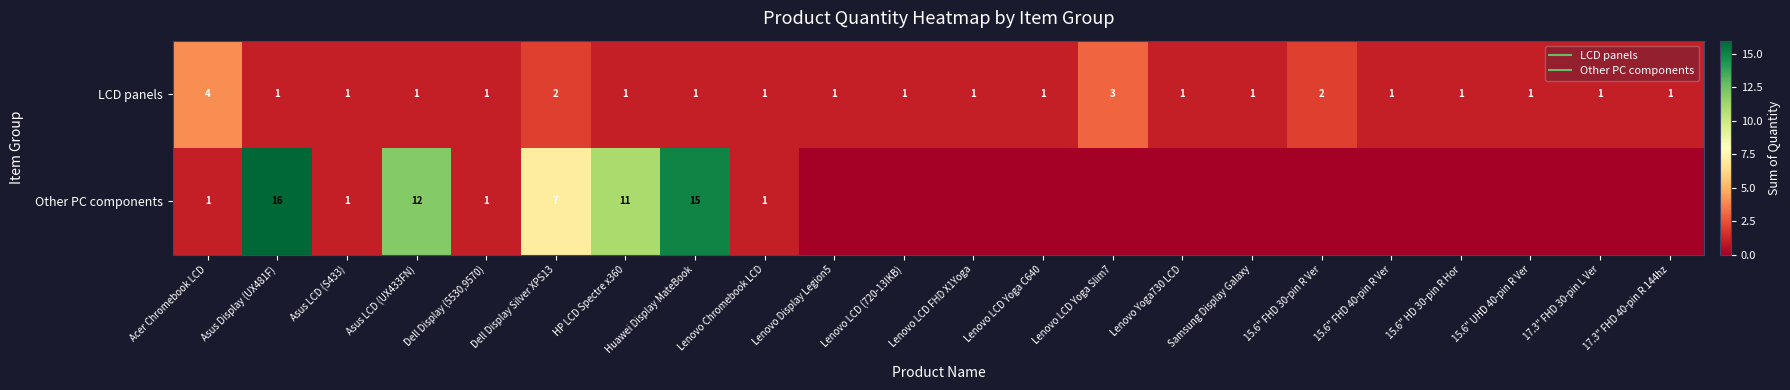

List the series in order of their overall mean, highest first.

Other PC components, LCD panels